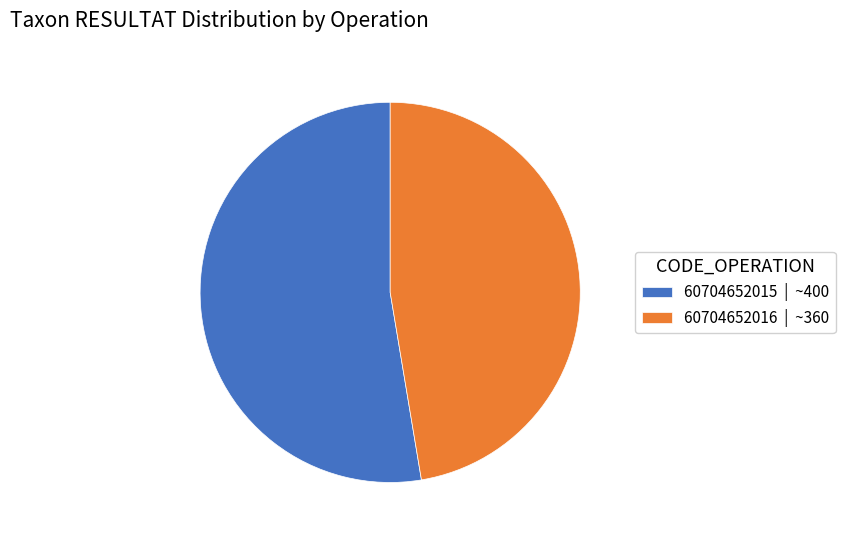

Is the sum of 60704652015 | ~400 and 60704652016 | ~360 greater than half?

Yes